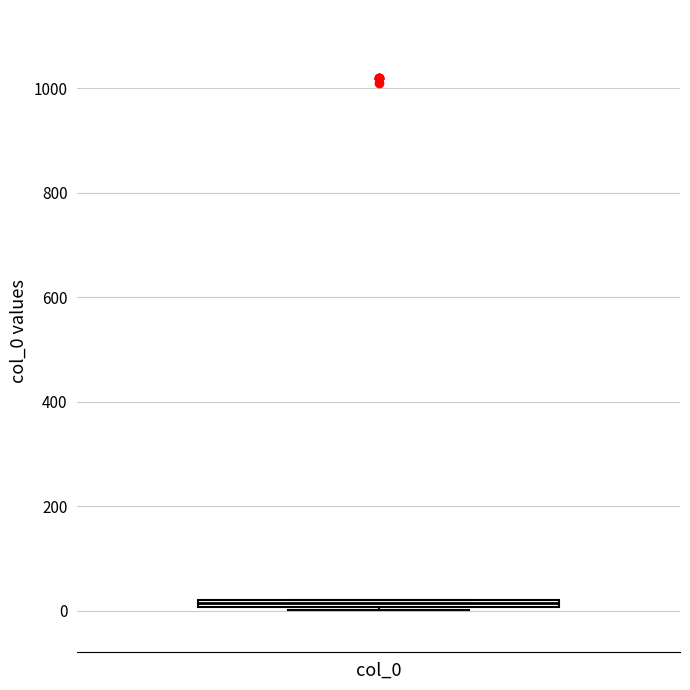

Where is the lower edge of the box for col_0 on the y-axis? The values are not printed on the chart, so give them approximately, as read against the axis.

0